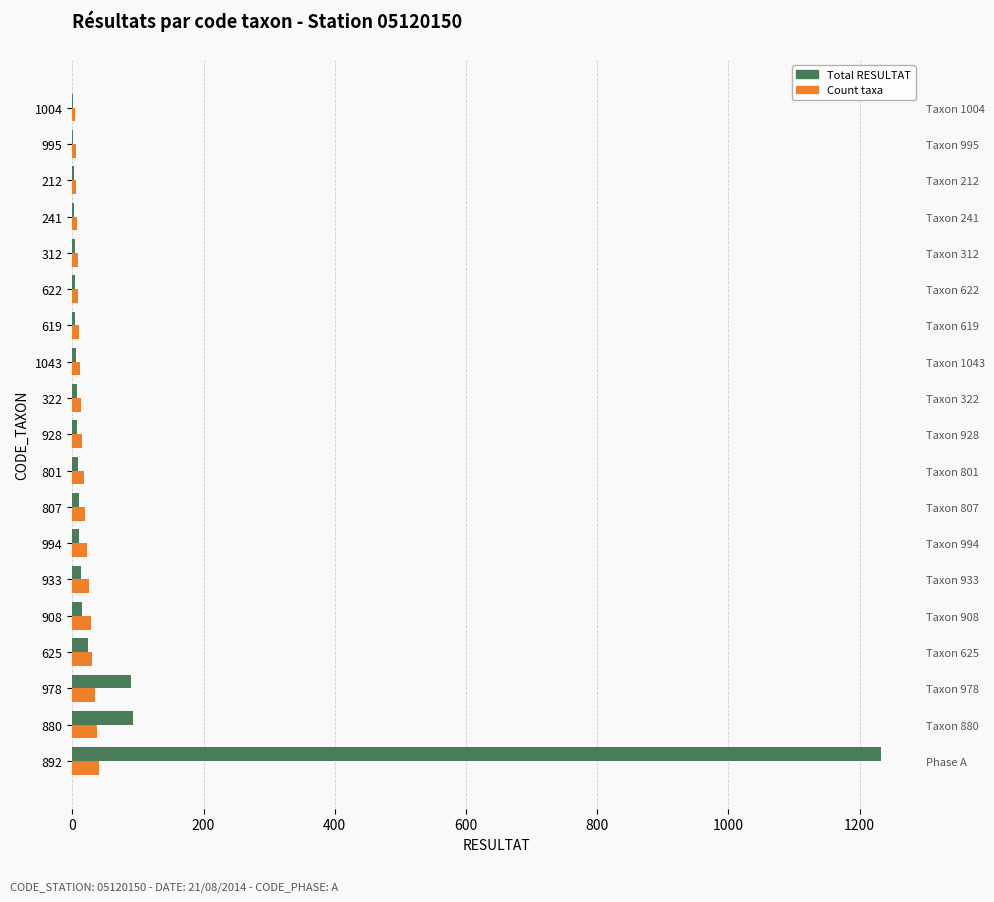

The Count taxa series shows 14 at 322. True or false?

True